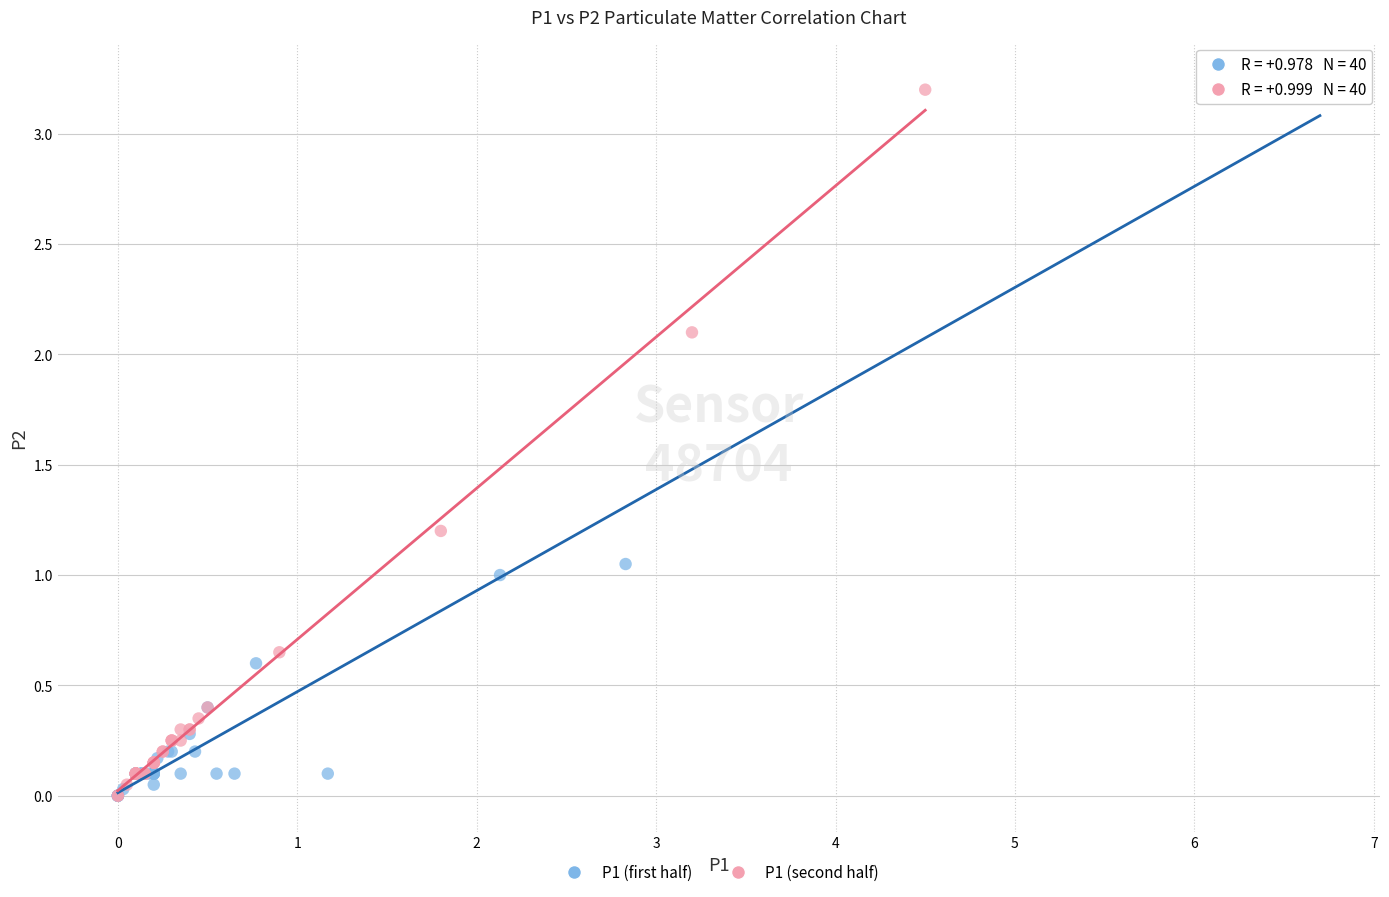

Which series has the largest Y range (max minus min)?

P1 (first half)